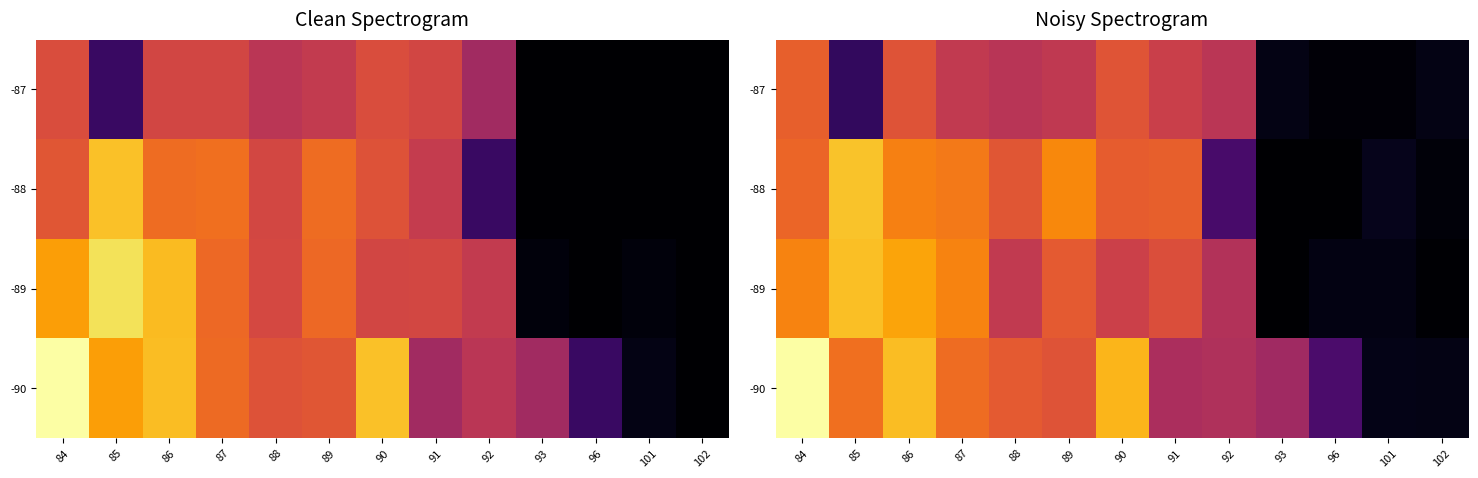

True or false: -90 has a value of 1413267.0 at 101.

True